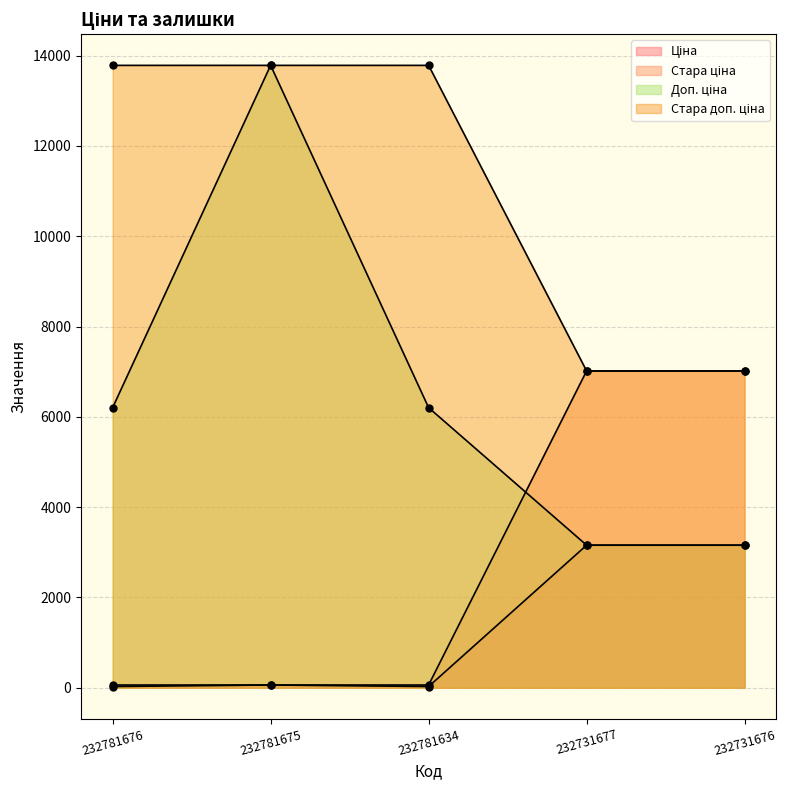

Where is Ціна nearest to the value 1592?

232781675